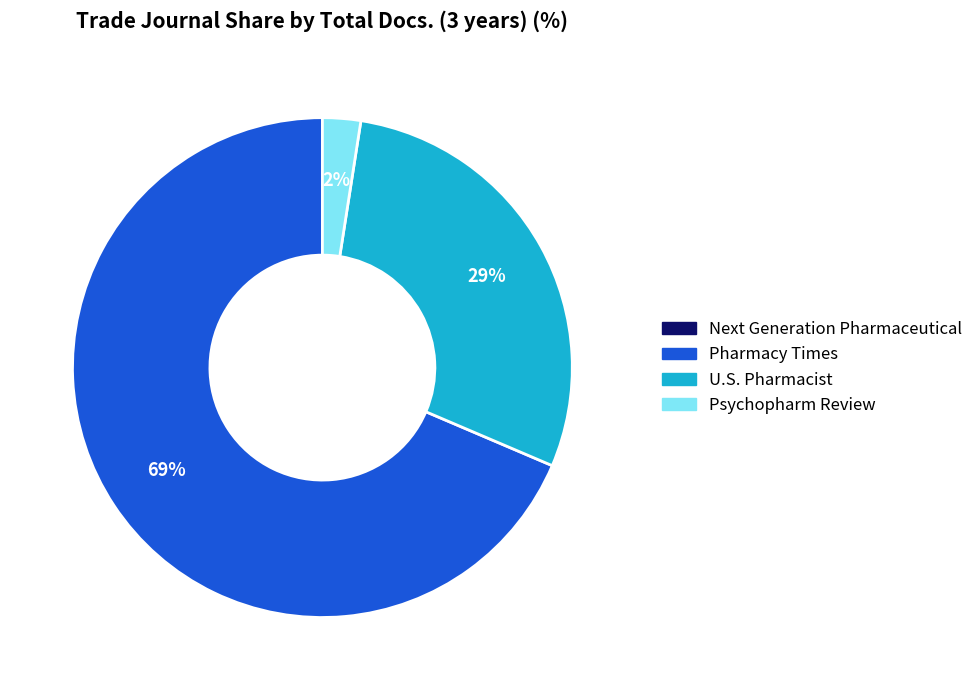

What is the largest slice in the pie chart?

Pharmacy Times